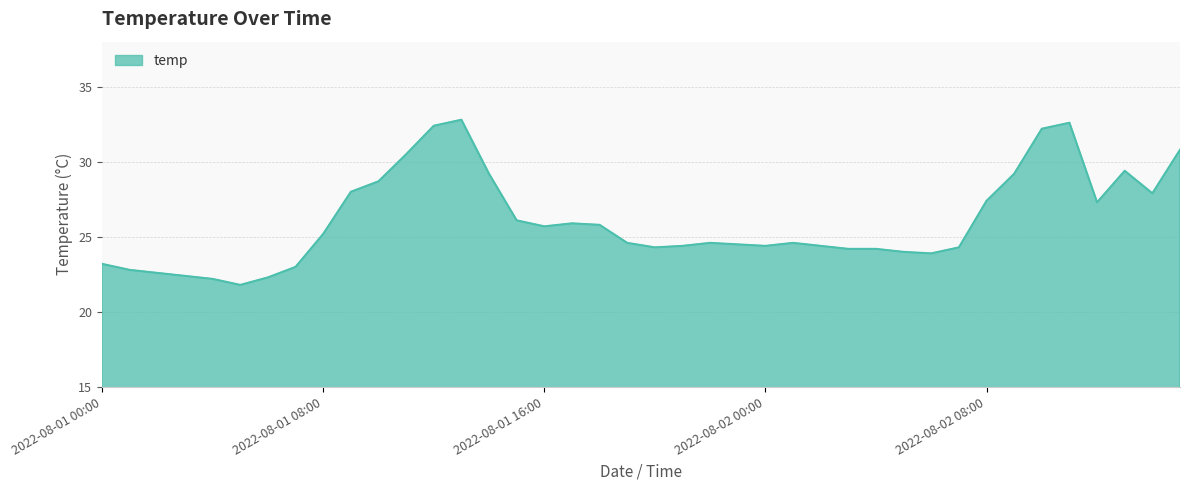

What is the minimum value shown in the chart?

21.8